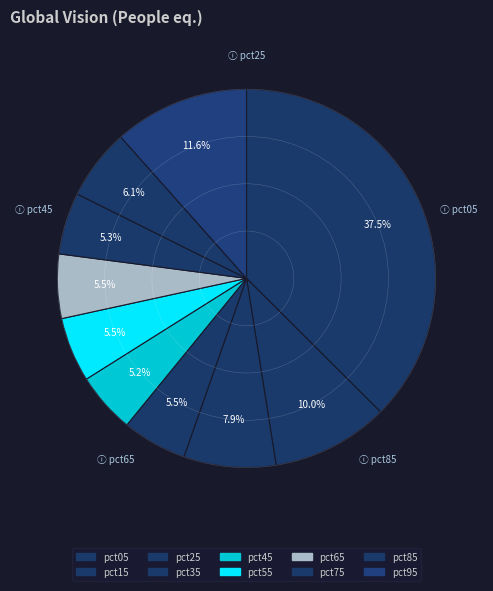

The pct95 slice represents 12% of the pie. True or false?

True